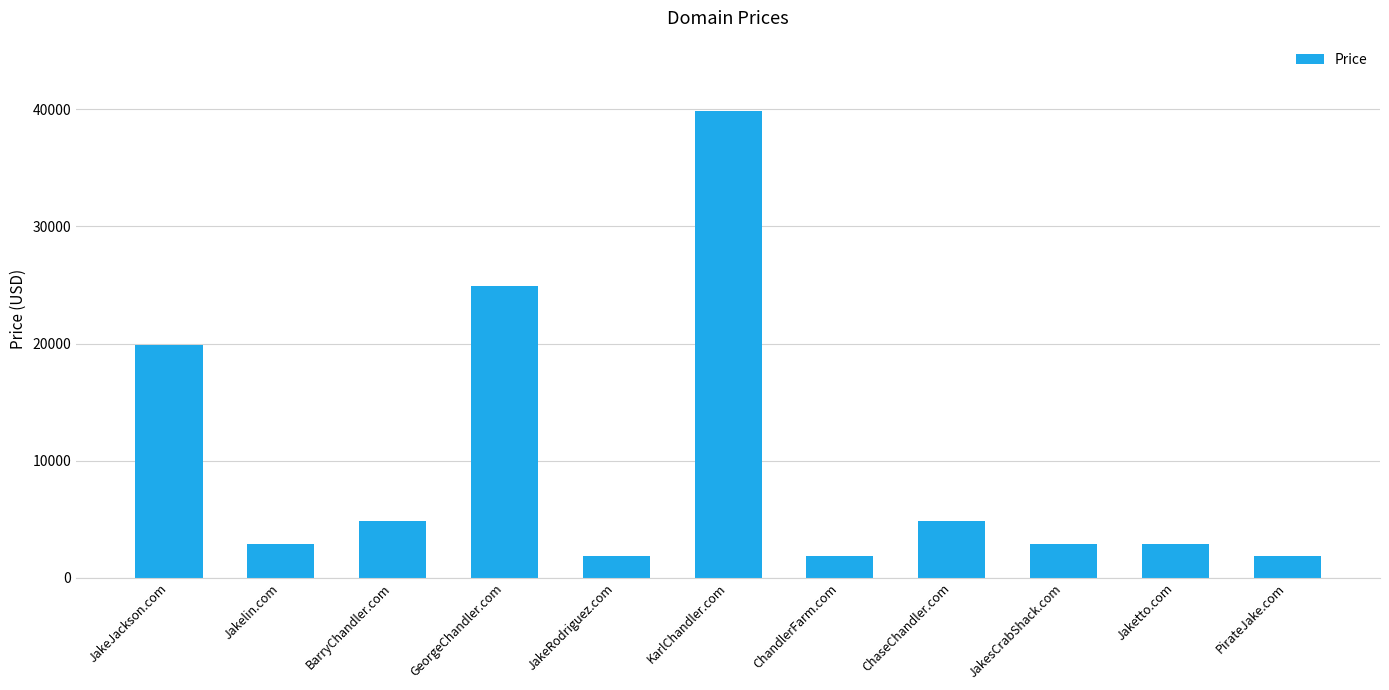

Is it true that the value at PirateJake.com is 1888?

True